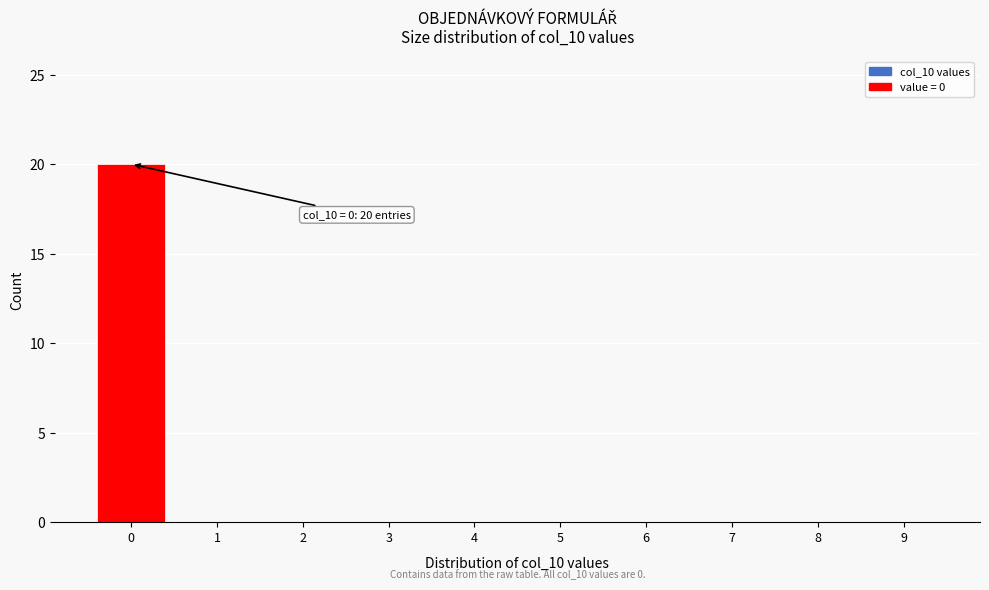

Reading left to right, extract all data points from this chart.

0=20	1=0	2=0	3=0	4=0	5=0	6=0	7=0	8=0	9=0